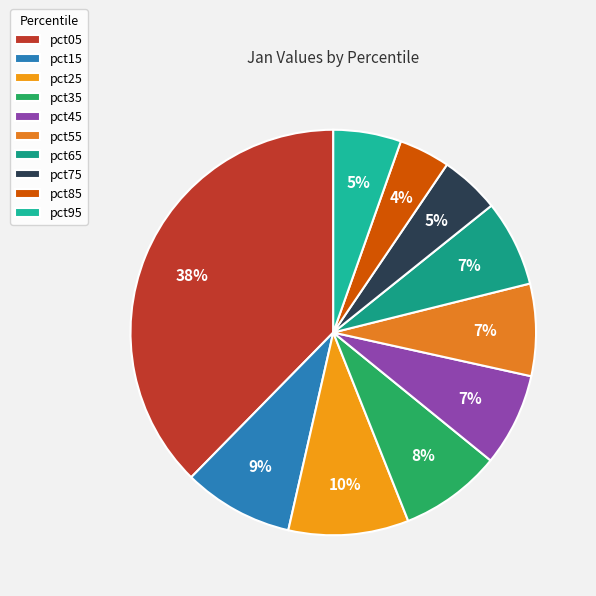

Does pct05 represent more than half of the total?

No